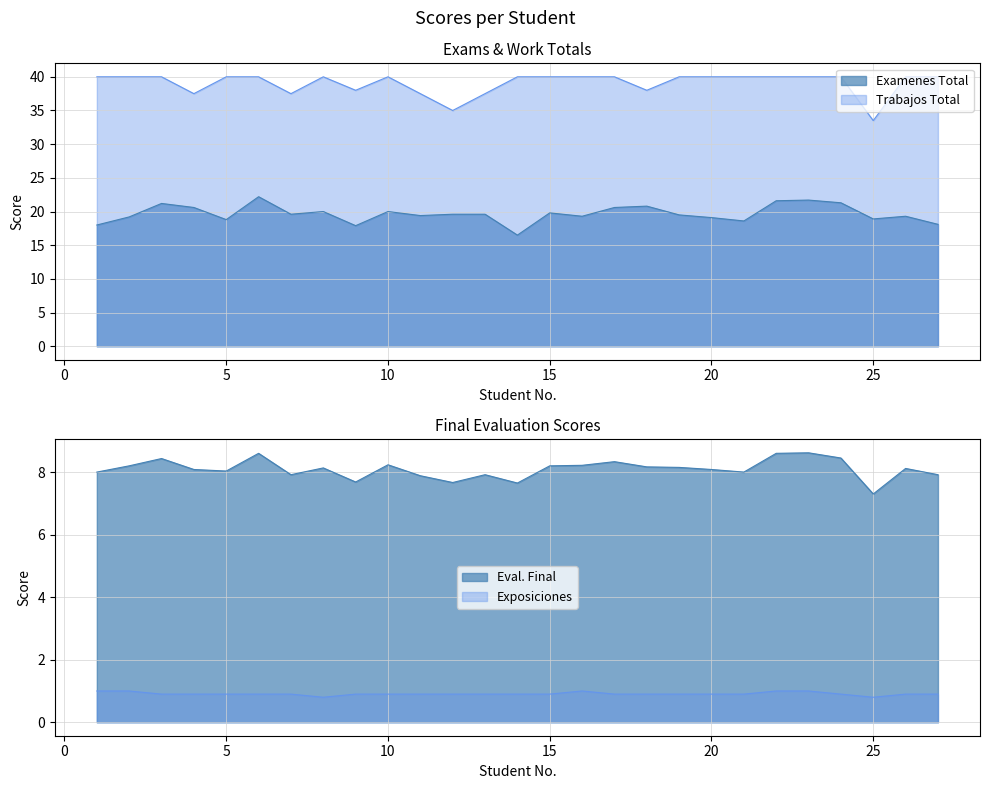

At which category is the sum across all series the highest?

6